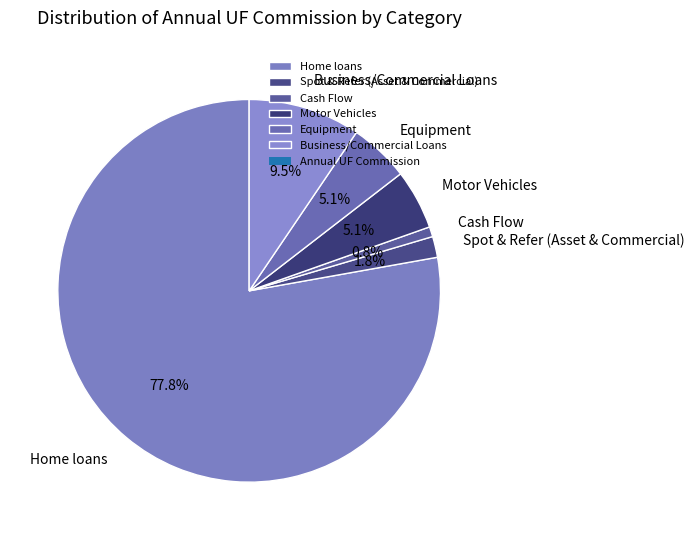

Between Cash Flow and Home loans, which is larger?

Home loans